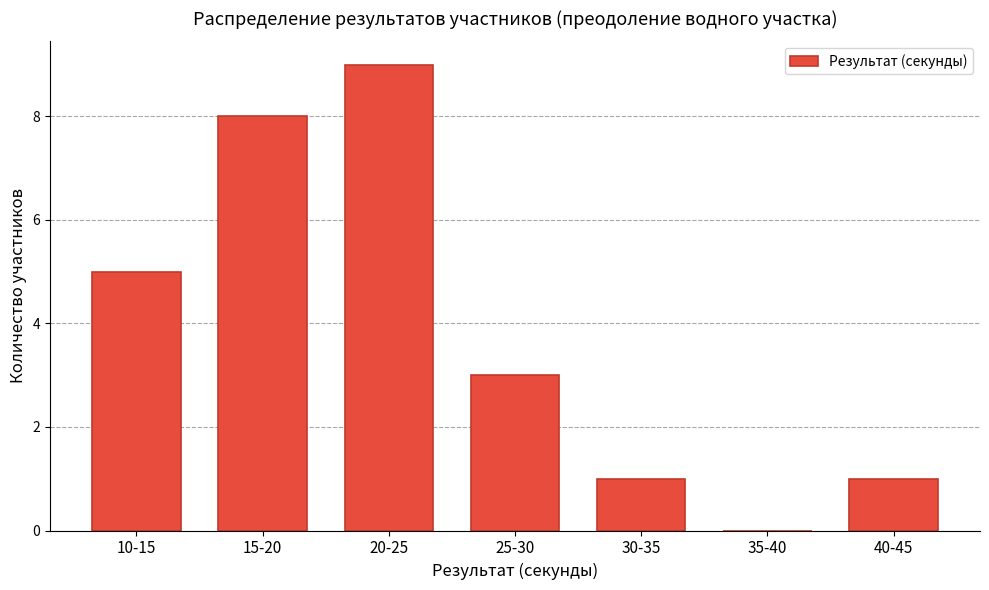

Reading right to left, transcribe all the data shown in this chart.

40-45=1	35-40=0	30-35=1	25-30=3	20-25=9	15-20=8	10-15=5